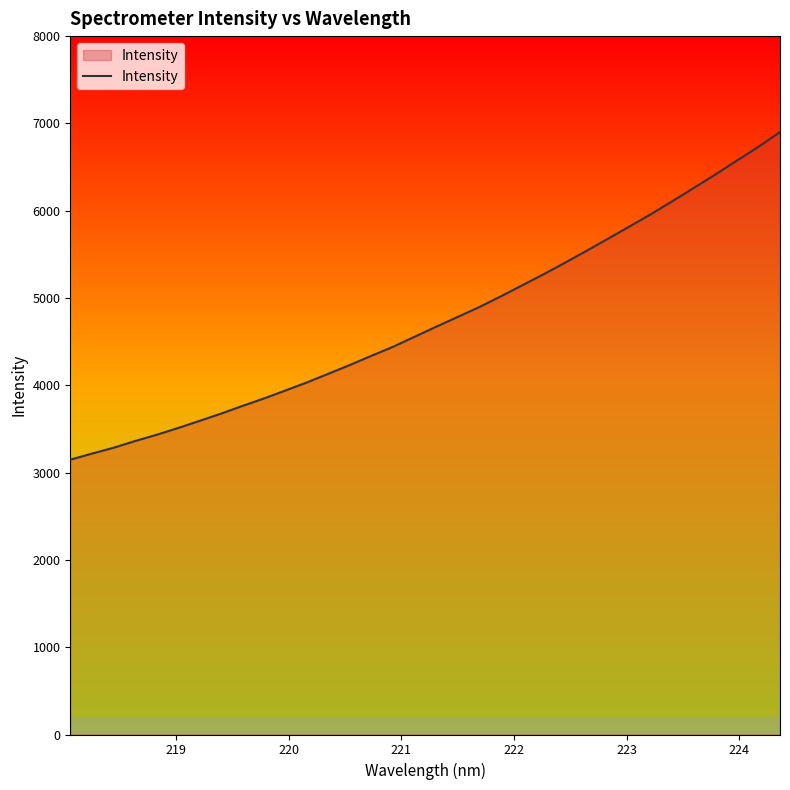

What is the difference between the maximum and minimum values?

3753.9